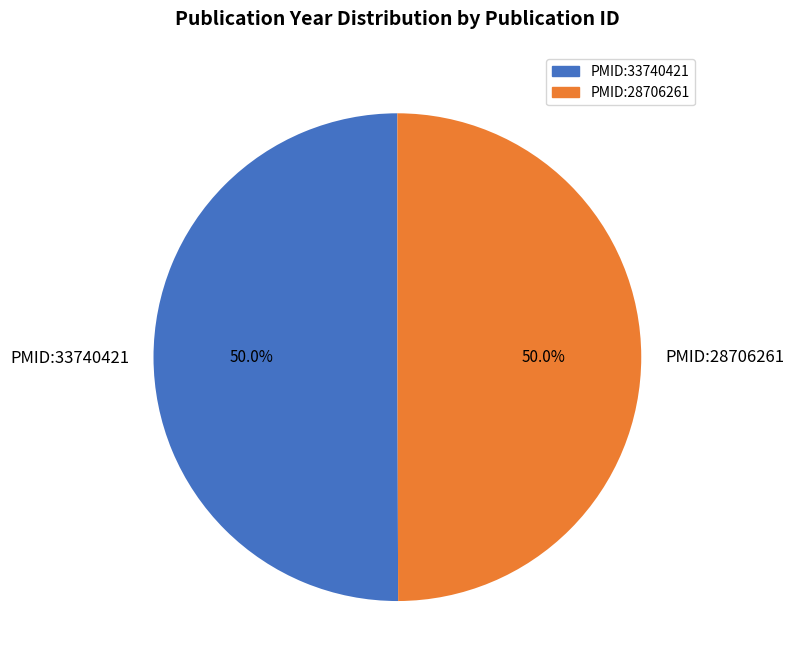

Is the sum of PMID:33740421 and PMID:28706261 greater than half?

Yes